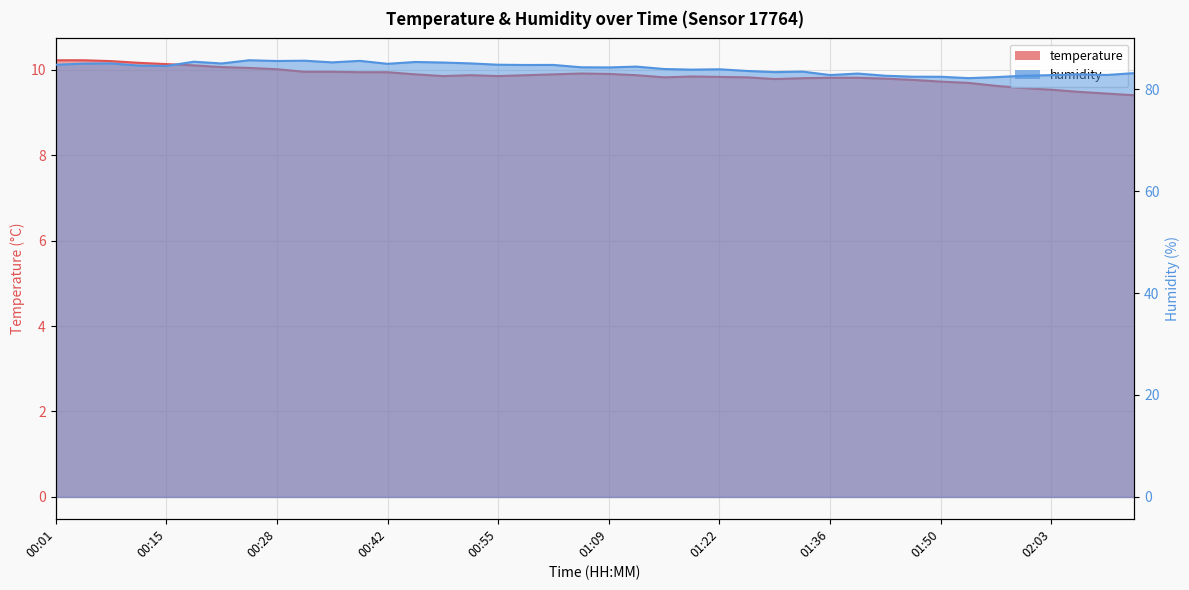

True or false: temperature has a value of 9.9 at 01:05.

True